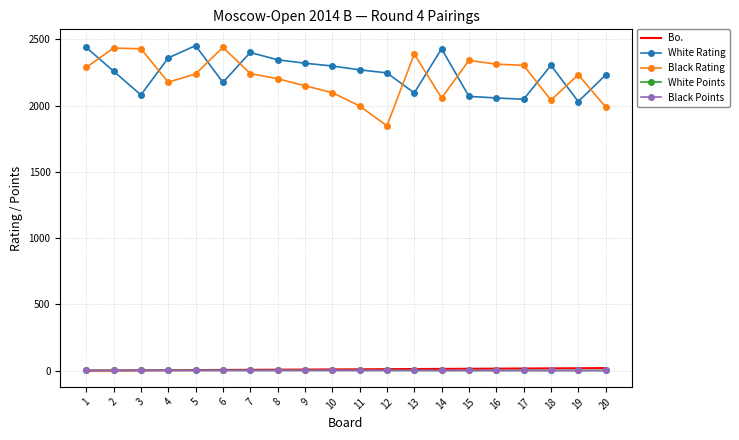

Which series has the largest total across all categories?

White Rating